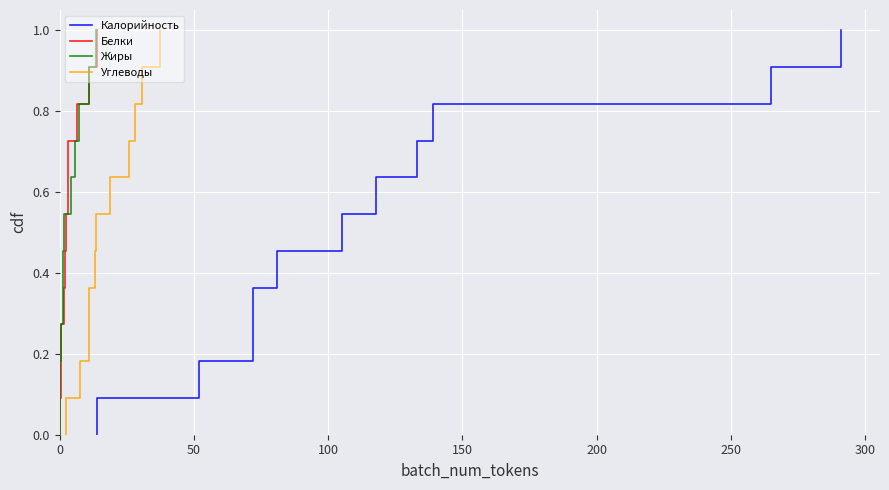

Is the value of Калорийность at 150 greater than the value of Углеводы at 0?

Yes